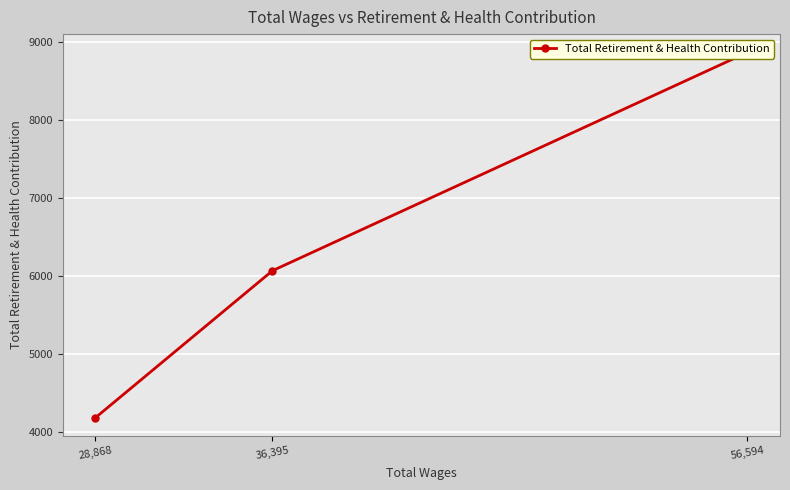

Rank the categories by value from lowest to highest.

28,868, 36,395, 56,594